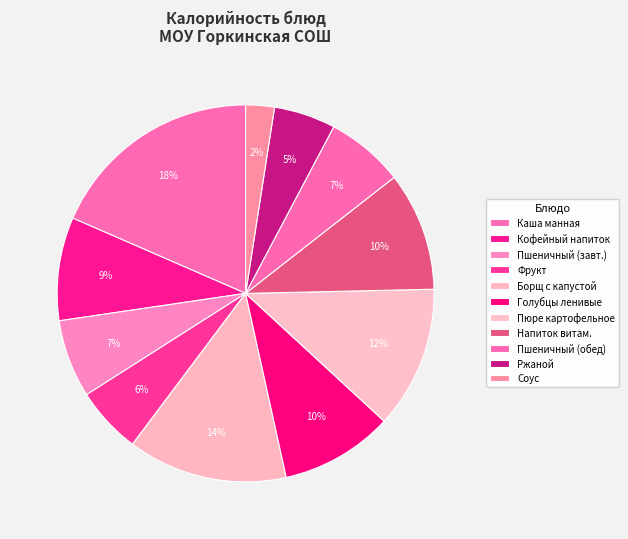

How many slices are in this pie chart?

11